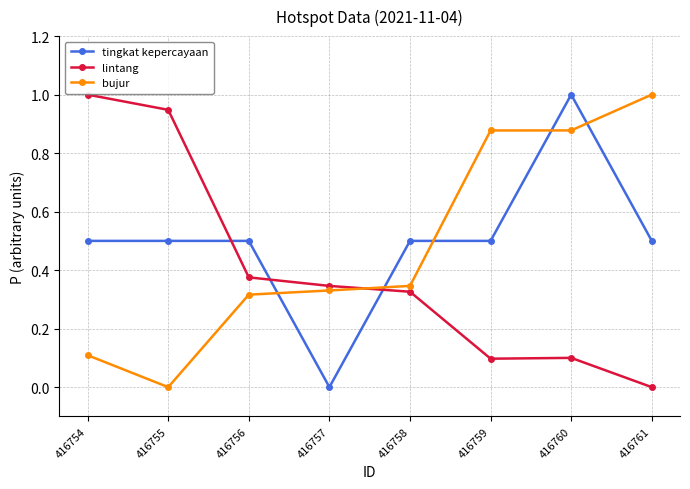

True or false: tingkat kepercayaan has a value of 0.5 at 416754.

True